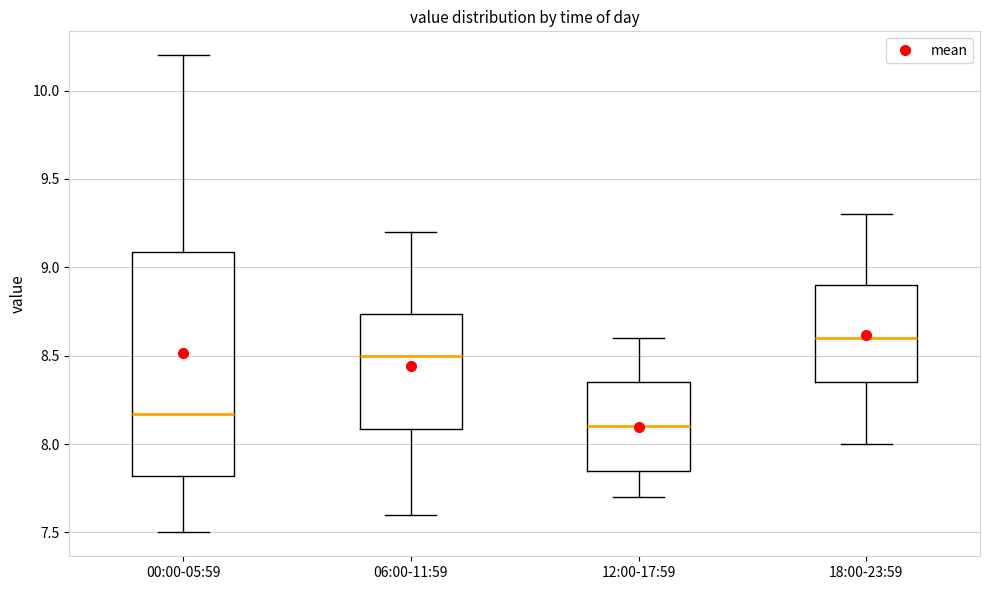

Which box is the tallest, from its lower edge to its upper edge?

00:00-05:59